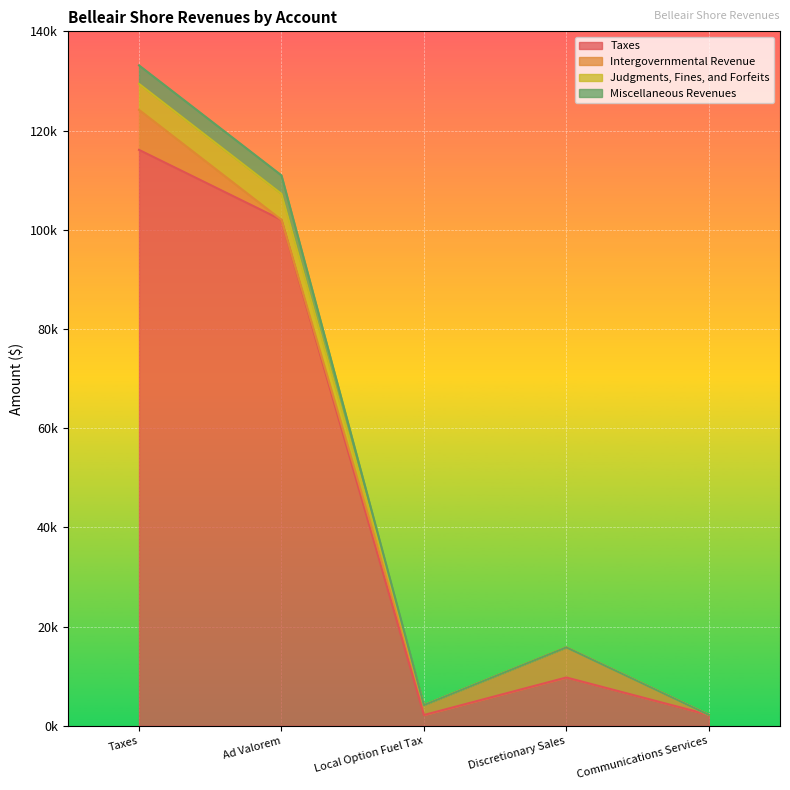

List the labels in order of Judgments, Fines, and Forfeits value, smallest first.

Communications Services, Local Option Fuel Tax, Discretionary Sales, Ad Valorem, Taxes